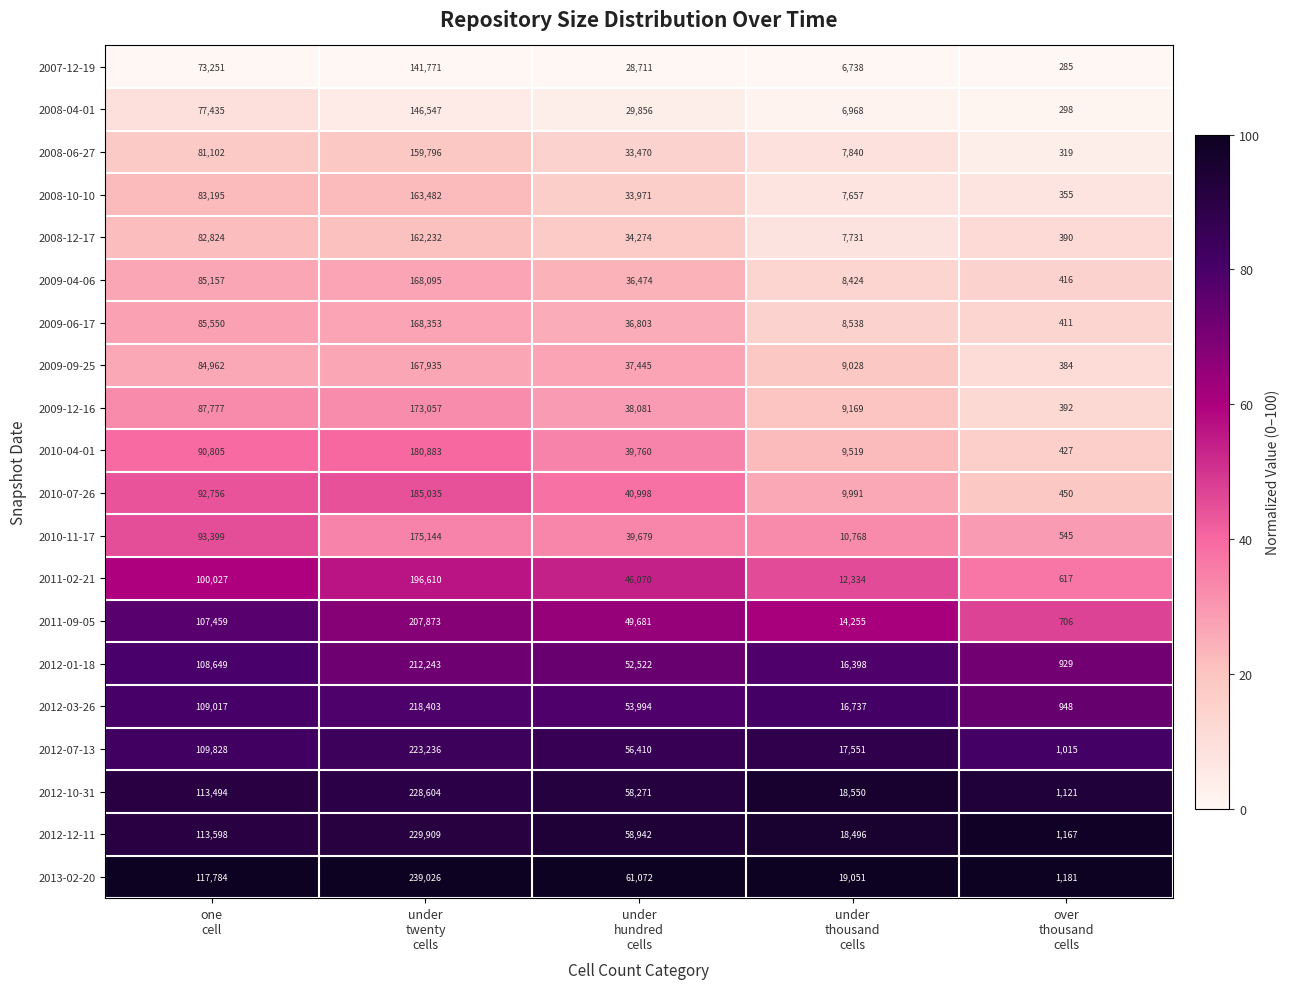

What is the lowest value of the 2011-02-21 series?

617